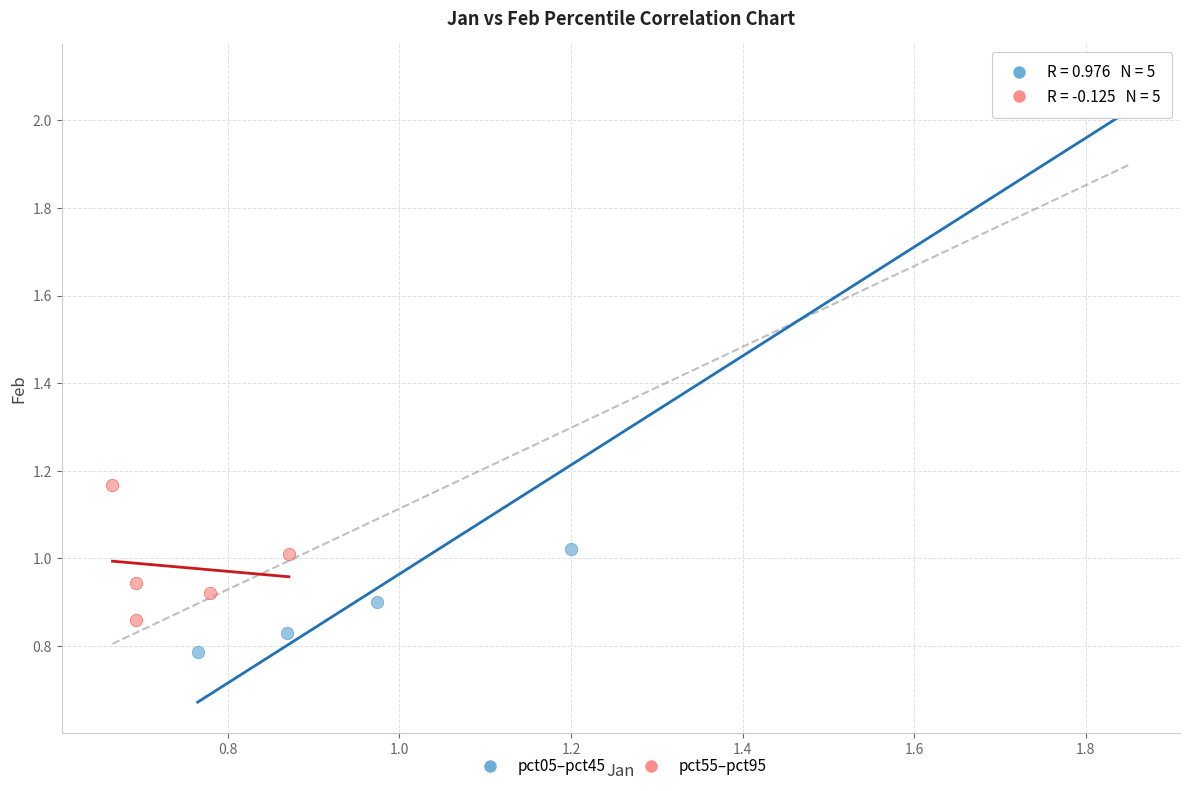

Which series reaches the minimum Y coordinate?

pct05–pct45